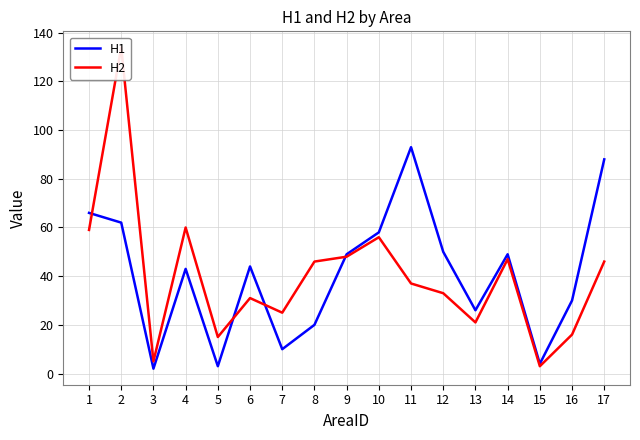

At which label is H1 closest to 47?

9